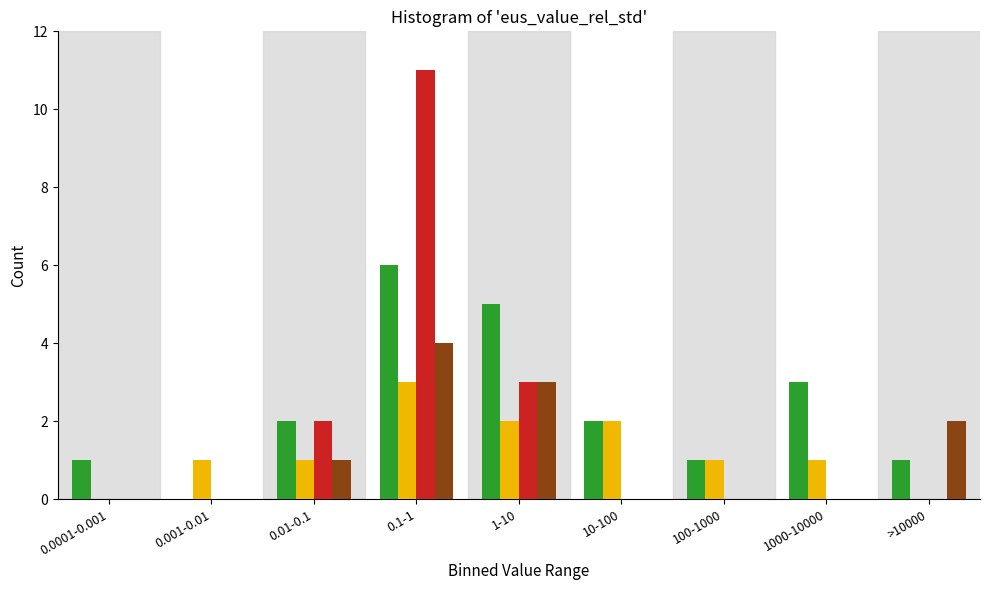

What is the maximum value shown in the chart?

11